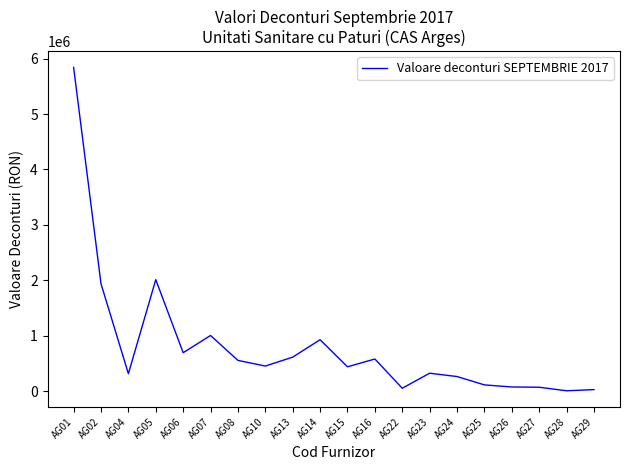

What is the maximum value shown in the chart?

5842853.6